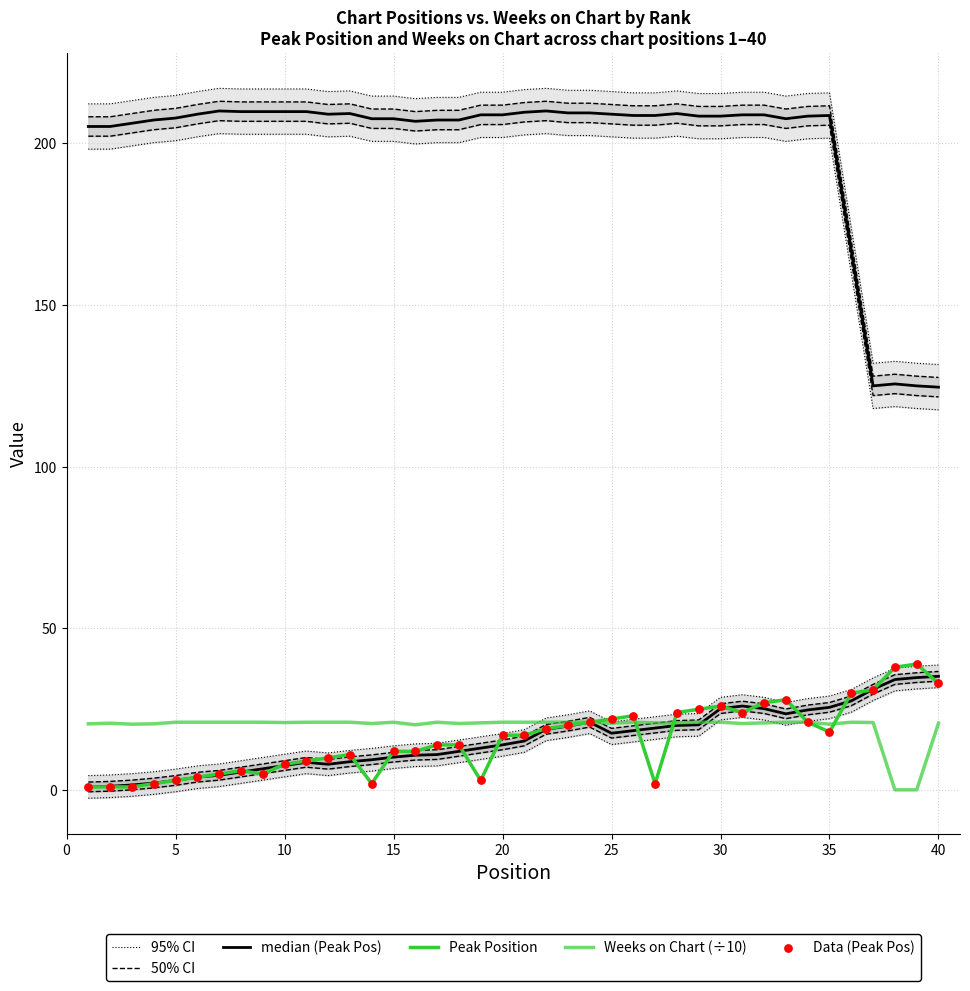

What are all the series names shown in the legend?

95% CI, 50% CI, median (Peak Pos), Peak Position, Weeks on Chart (÷10), Data (Peak Pos)